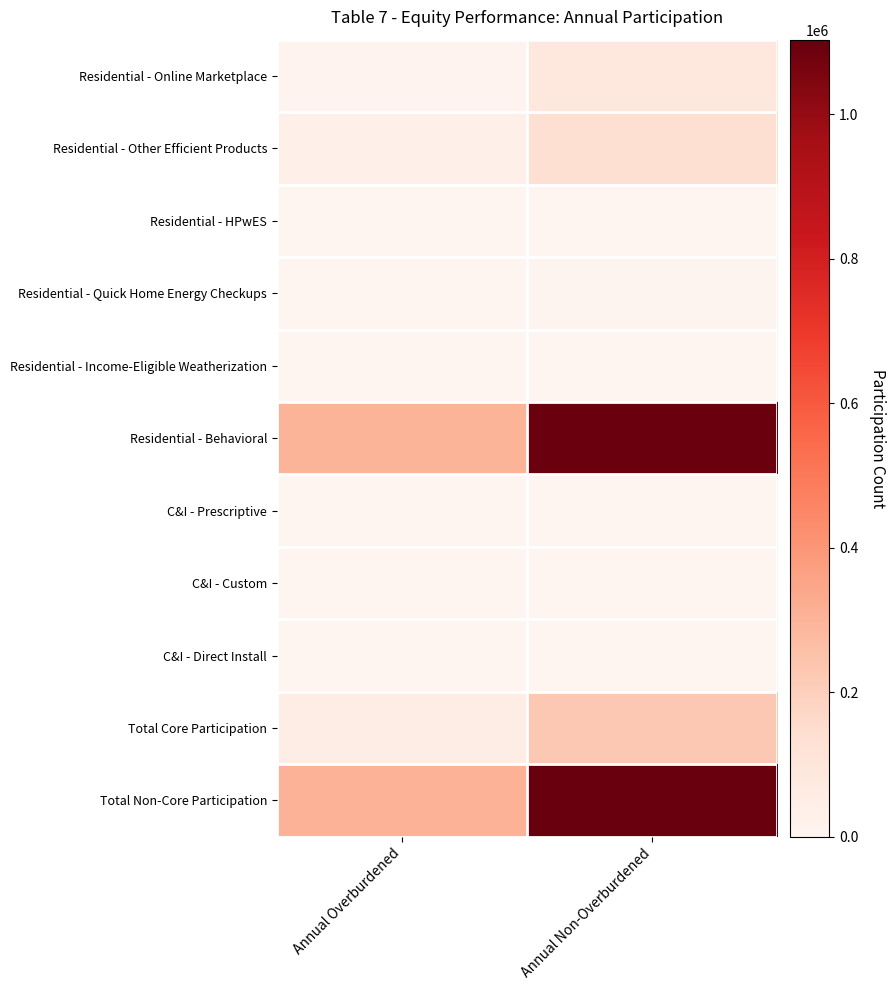

What is the smallest value displayed?

5